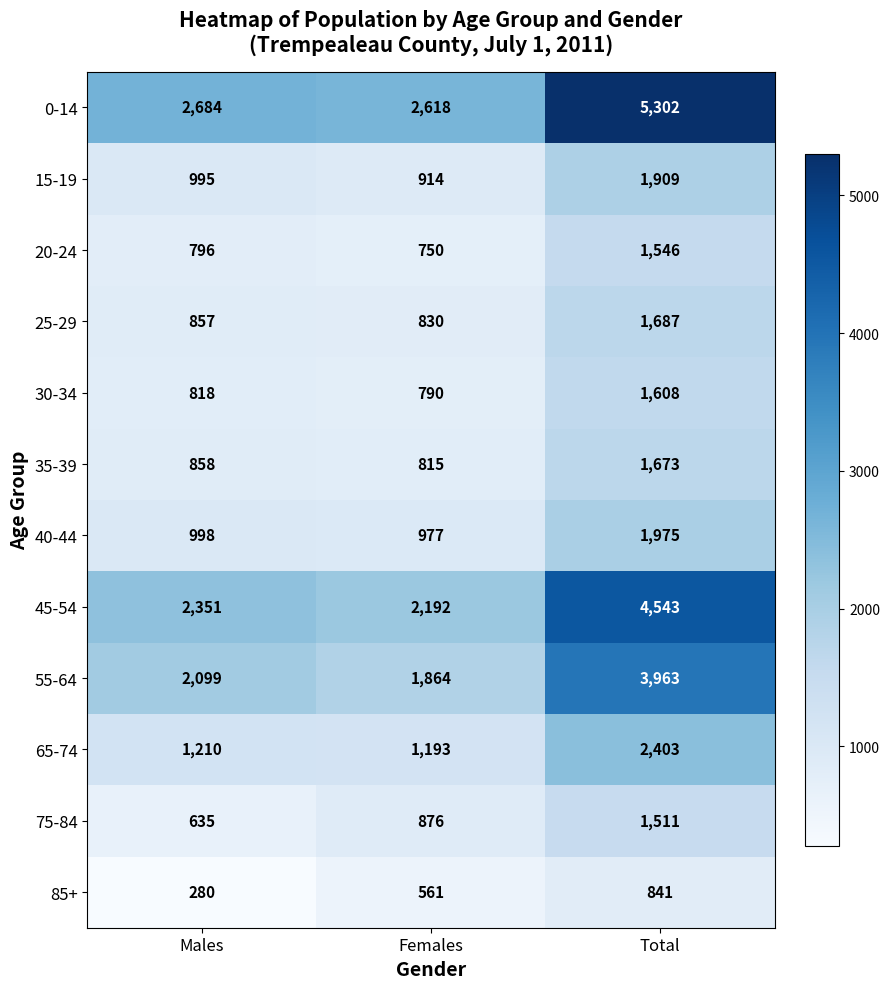

At which category is the sum across all series the highest?

Total